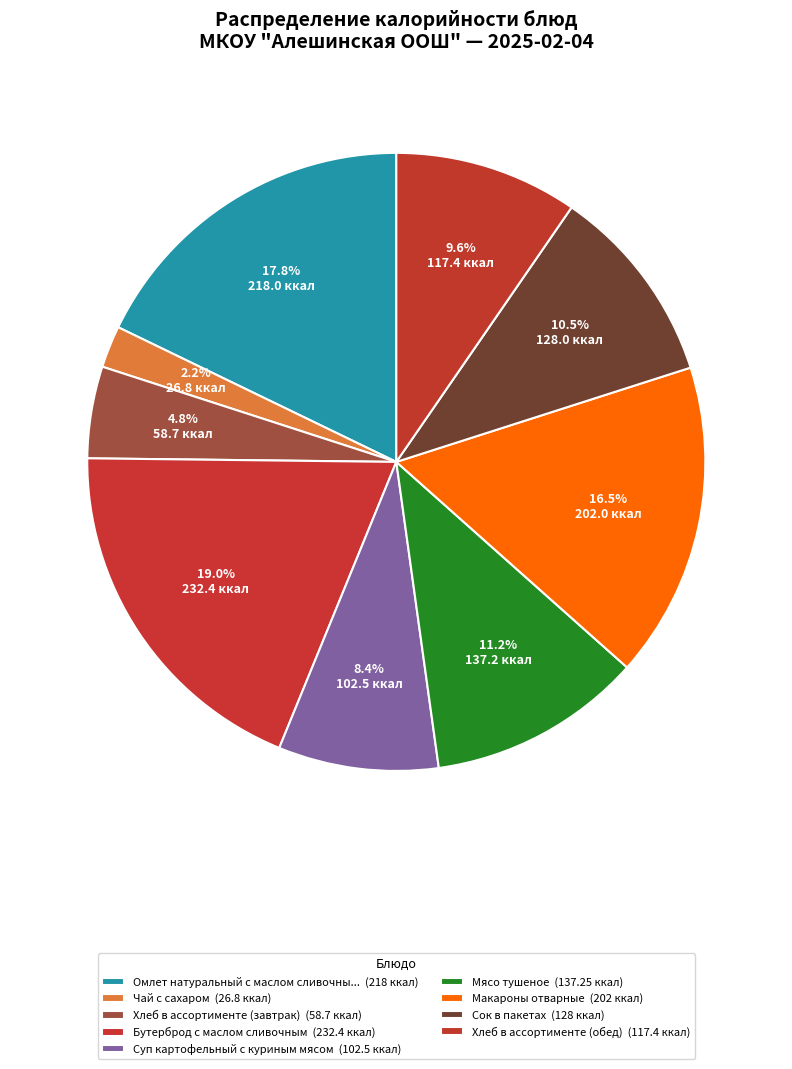

How many segments does this pie chart have?

9